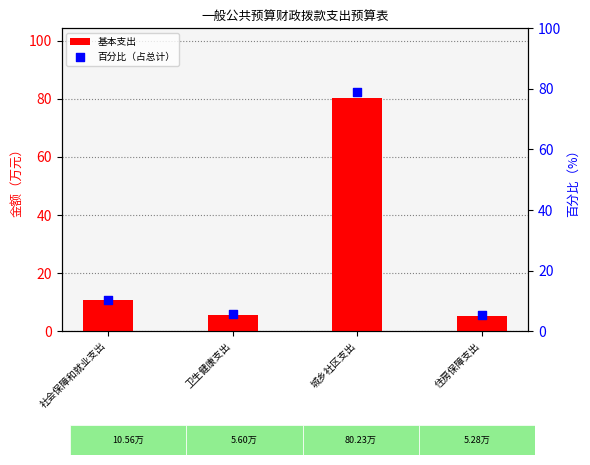

Which series has the largest total across all categories?

基本支出